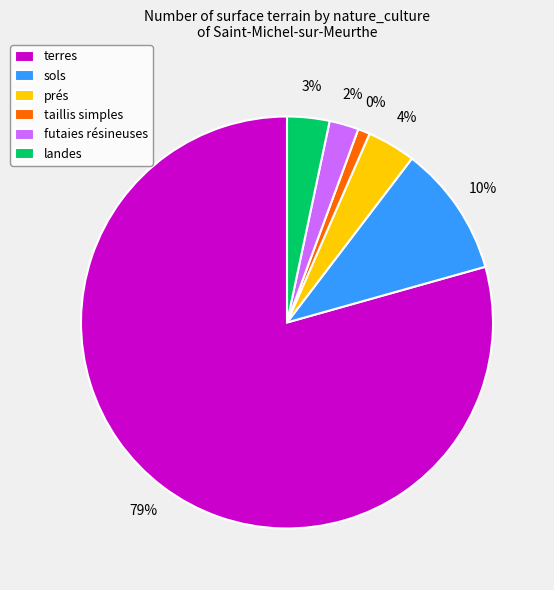

The taillis simples slice represents 1% of the pie. True or false?

True